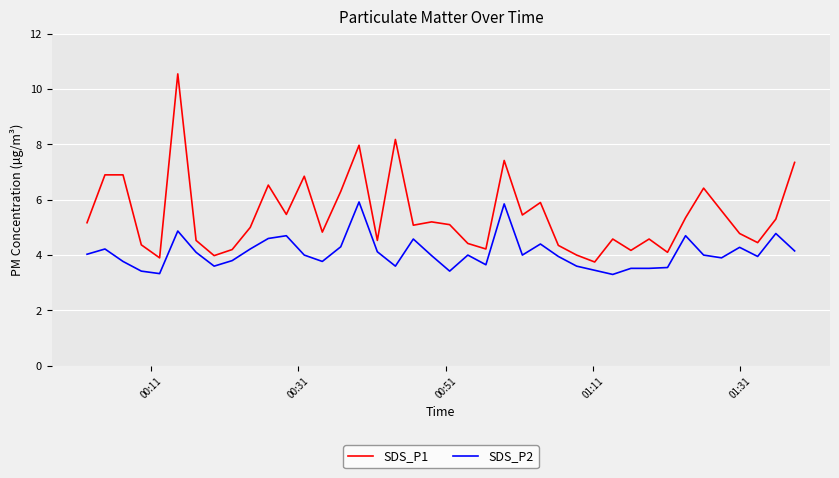

What is the lowest value of the SDS_P1 series?

3.8